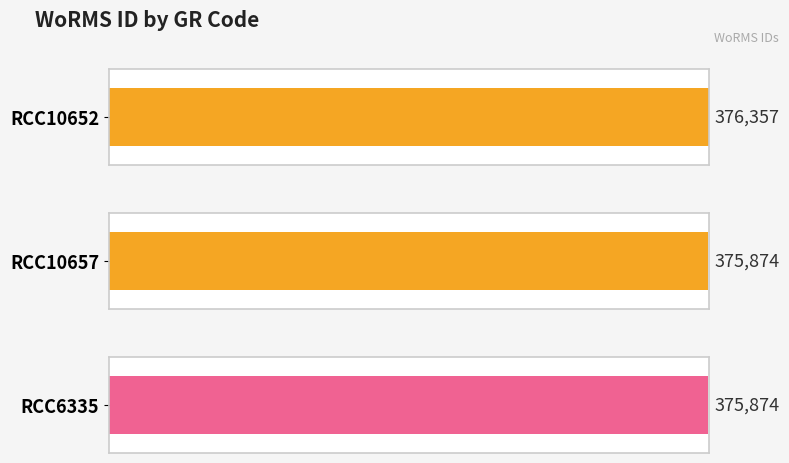

What value does the data have at RCC6335, to the nearest 10?

375870